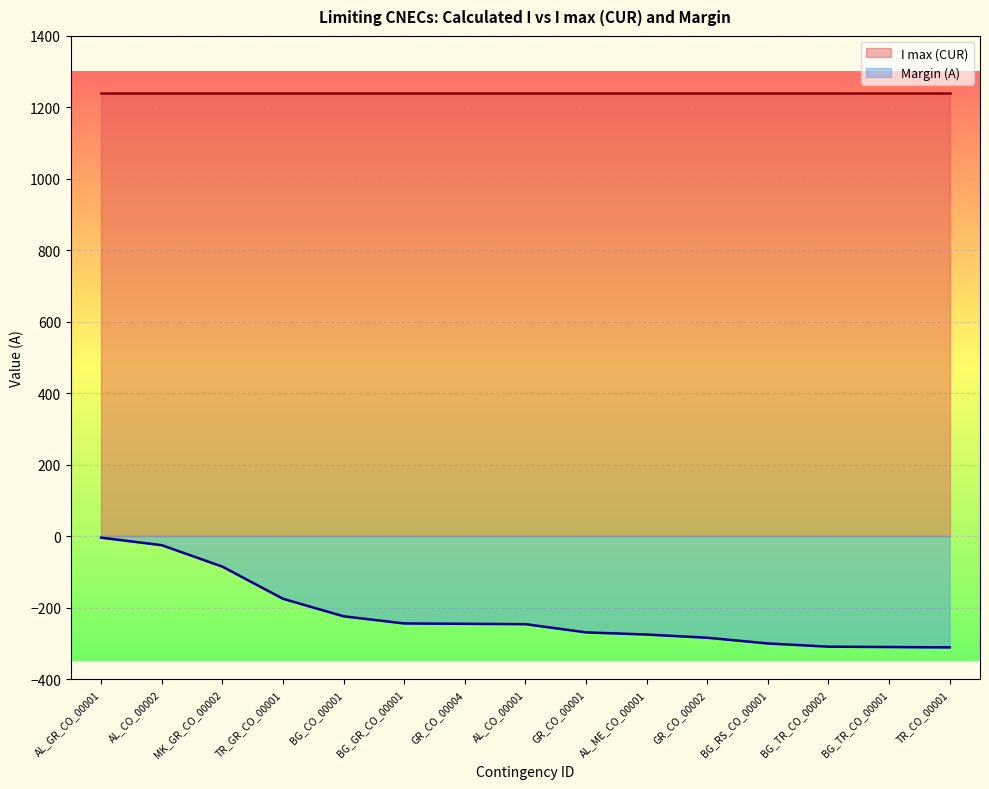

At which label does Margin (A) reach its minimum?

TR_CO_00001